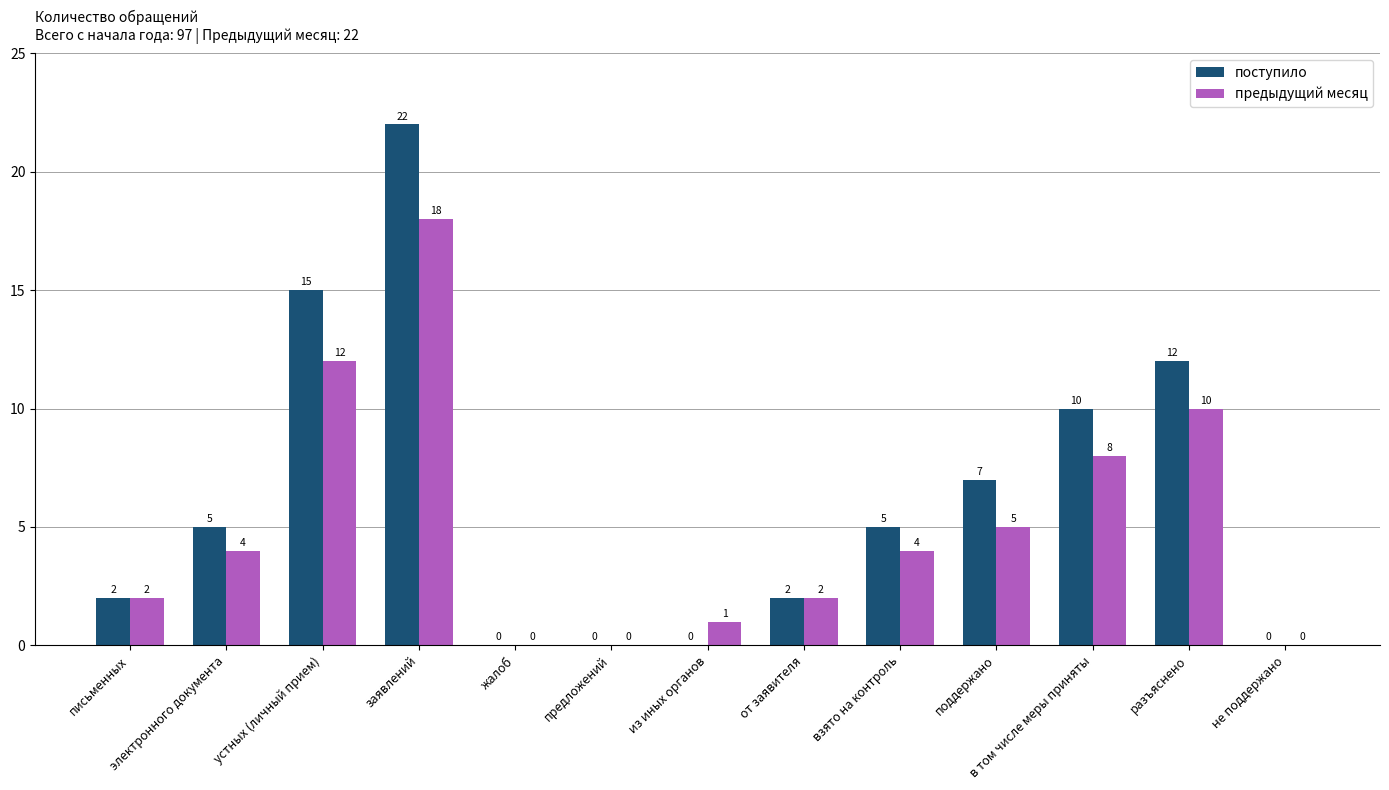

At which label does предыдущий месяц reach its peak?

заявлений